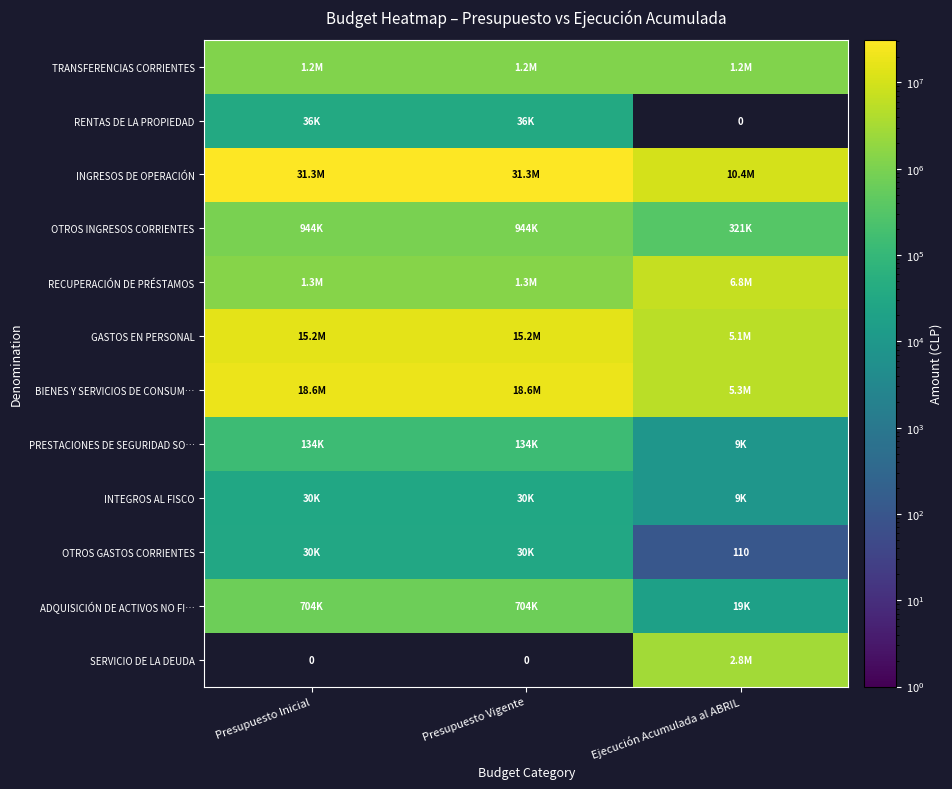

Which series has the largest total across all categories?

INGRESOS DE OPERACIÓN